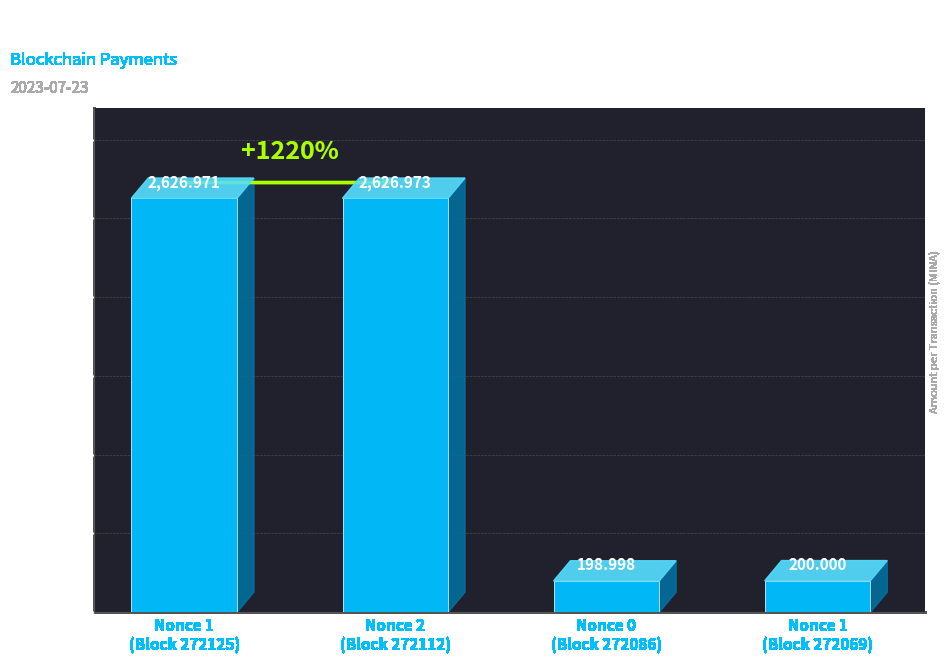

How many values are below 2626?

2